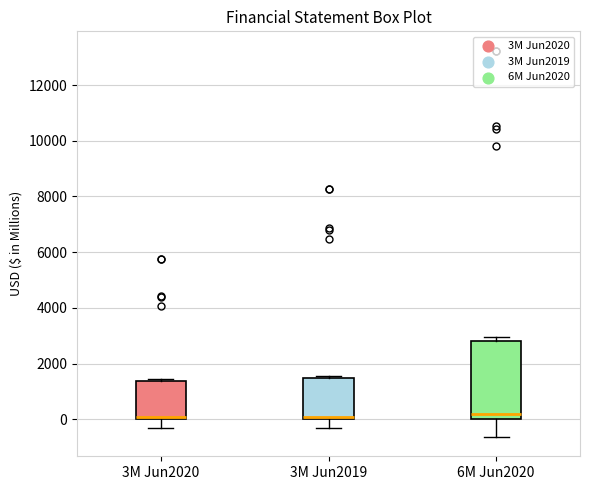

Which box is the tallest, from its lower edge to its upper edge?

6M Jun2020